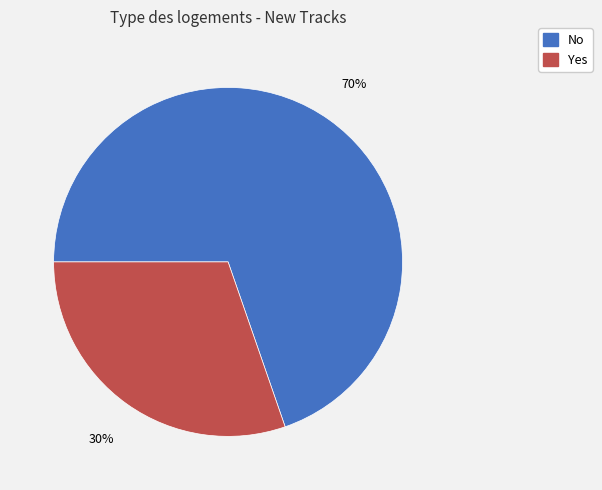

Which category accounts for the majority?

No